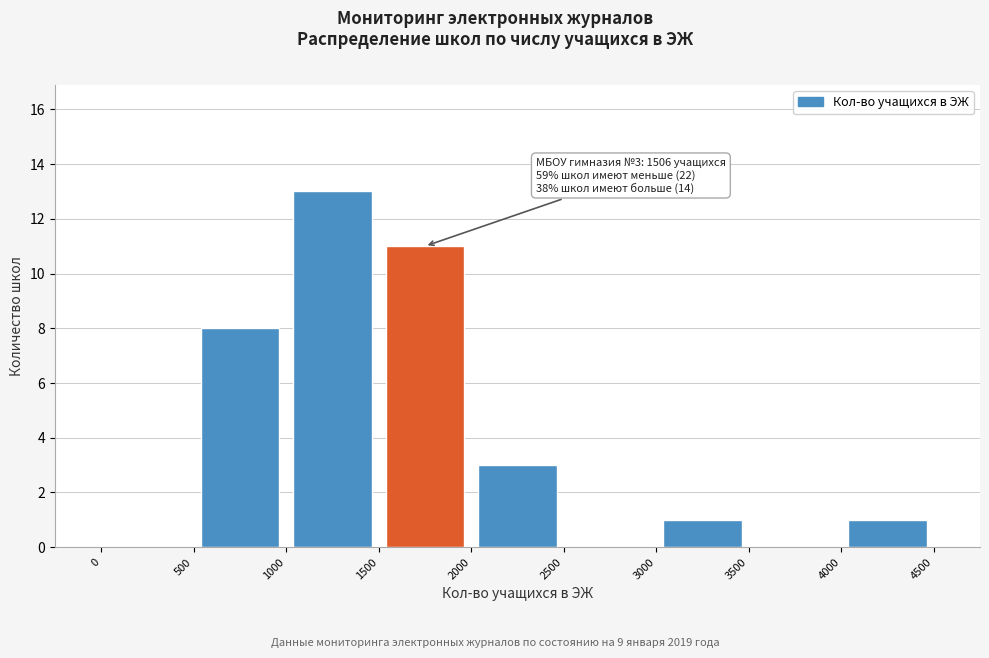

Which range on the x-axis has the tallest bar?

1000 to 1500